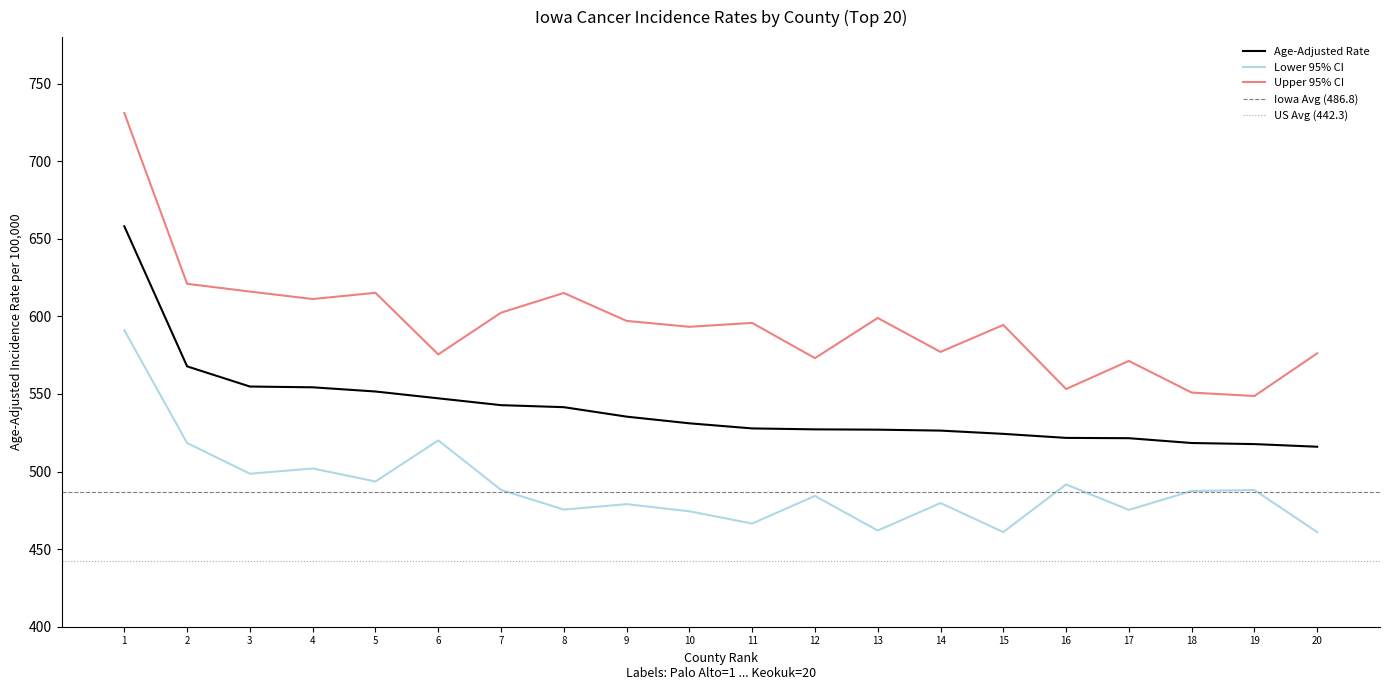

True or false: Lower 95% CI and Upper 95% CI cross at least once.

False